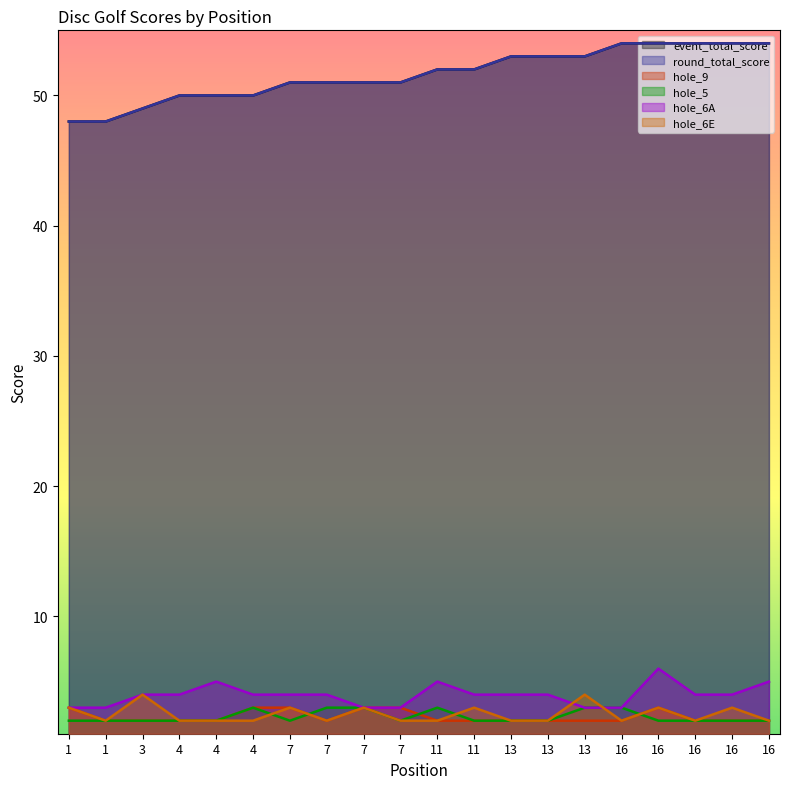

What is the difference between the maximum and minimum values in the hole_9 series?

1